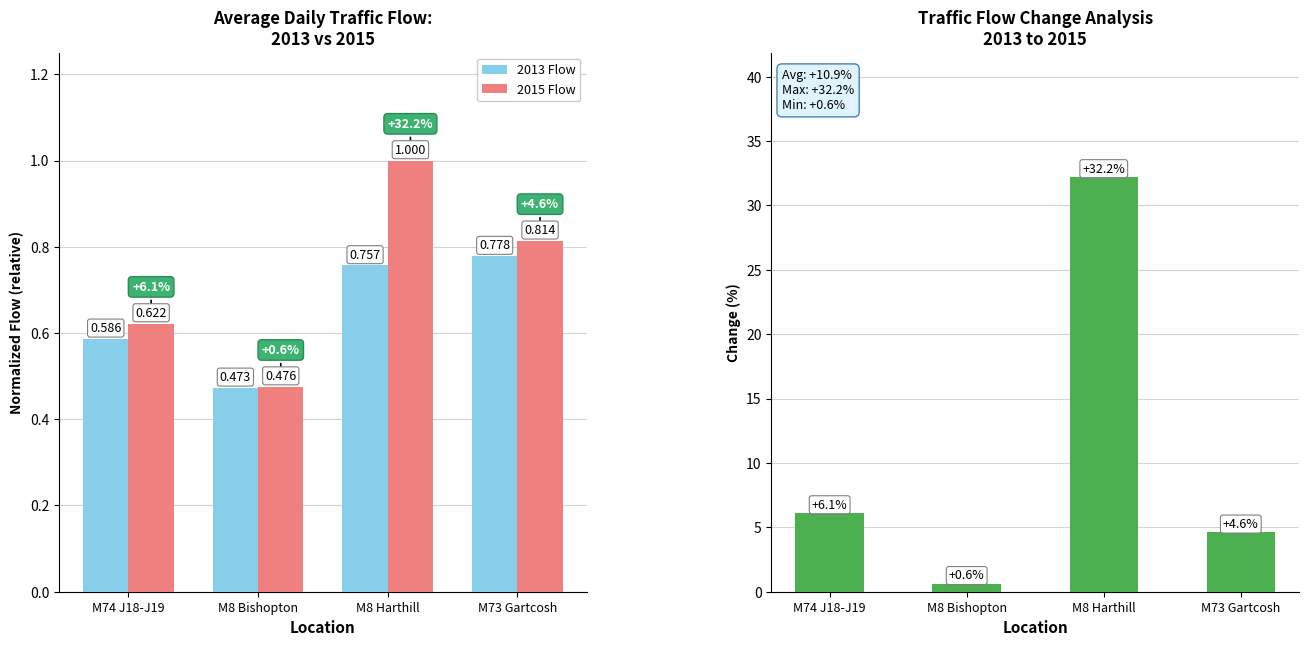

How many data points in % Change 2013-2015 are above 6?

2